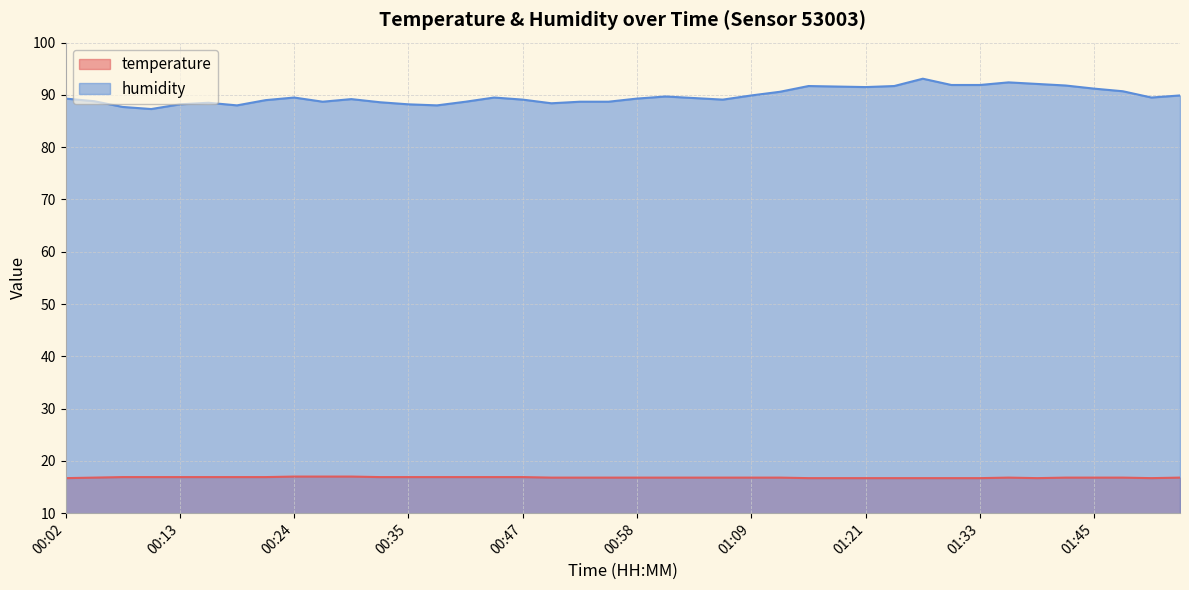

List the series in order of their overall mean, highest first.

humidity, temperature